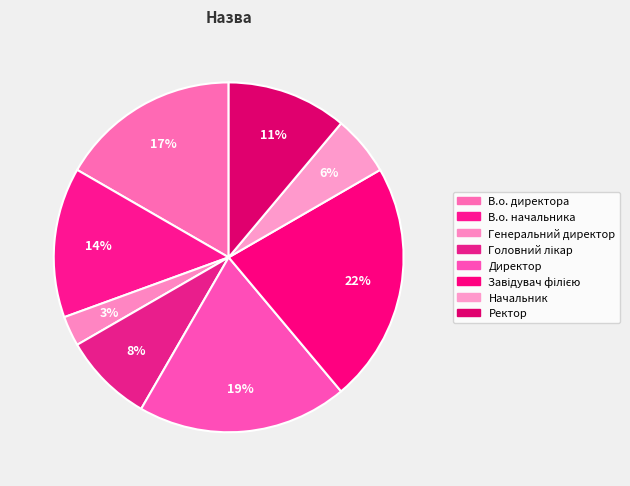

Count the number of slices in the pie.

8